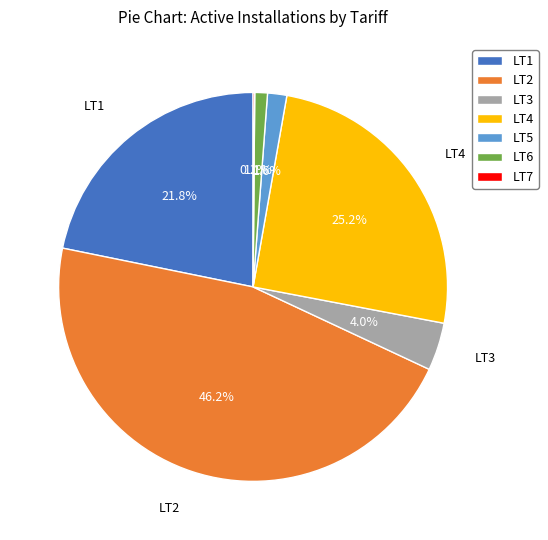

Which category has the biggest portion of the pie?

LT2